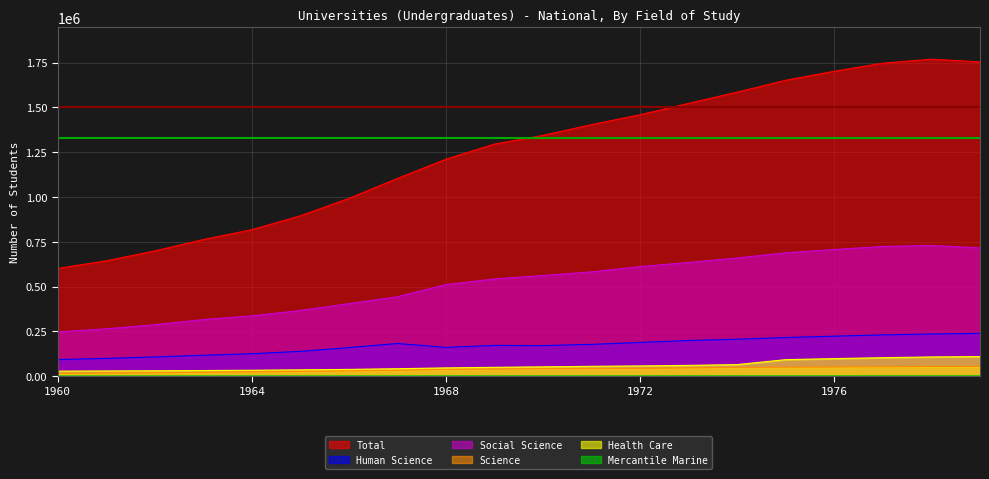

What is the approximate value of Mercantile Marine at 1971, to the nearest 10?

1640